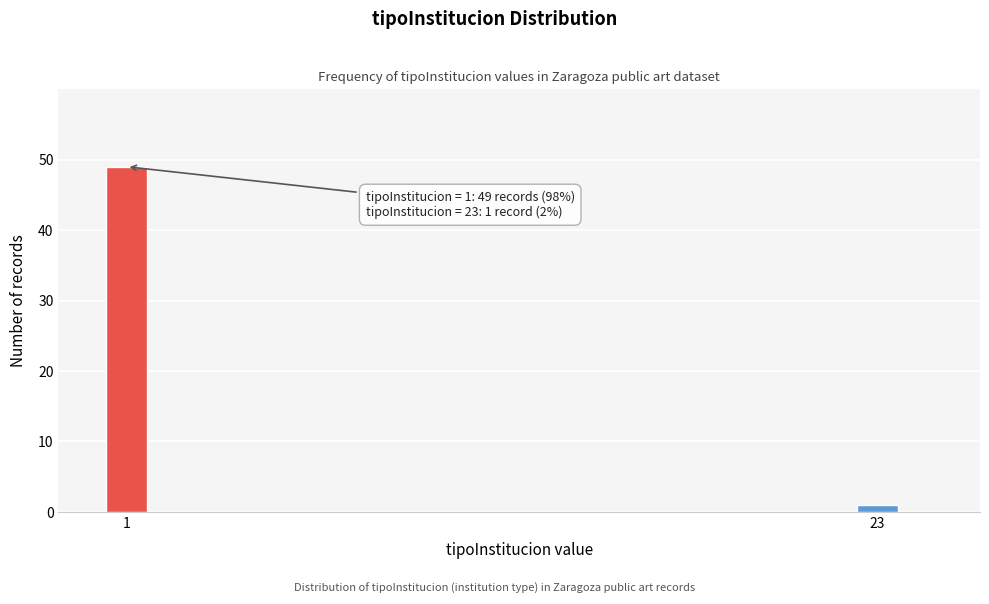

Reading left to right, list all the values displayed in this chart.

49	1